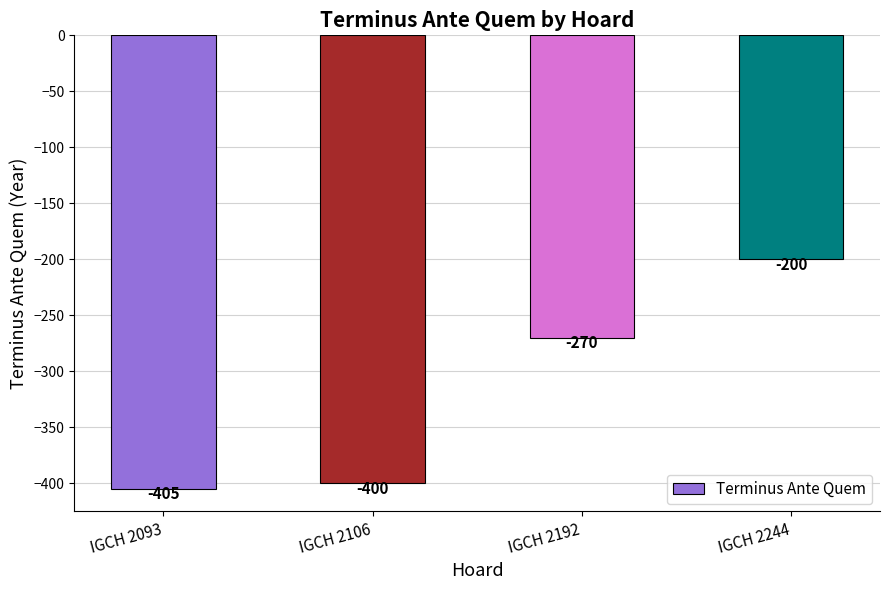

Count the number of values greater than -270.

1